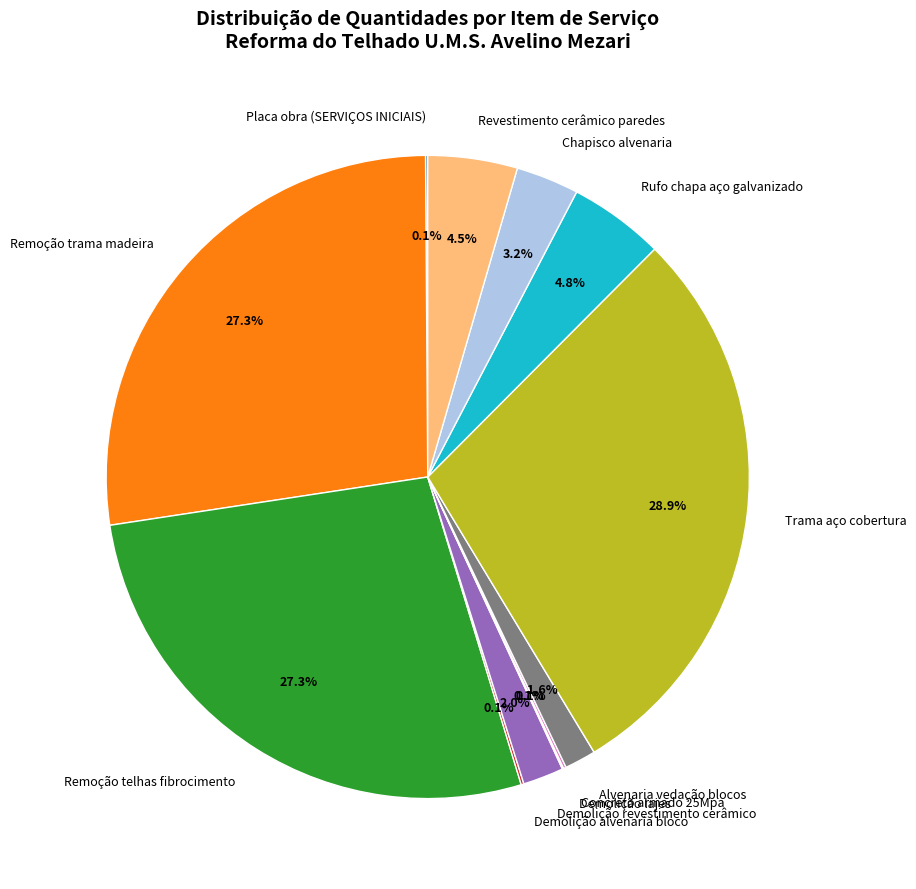

To the nearest percent, what is the difference between the largest and smallest slice percentages?

29%